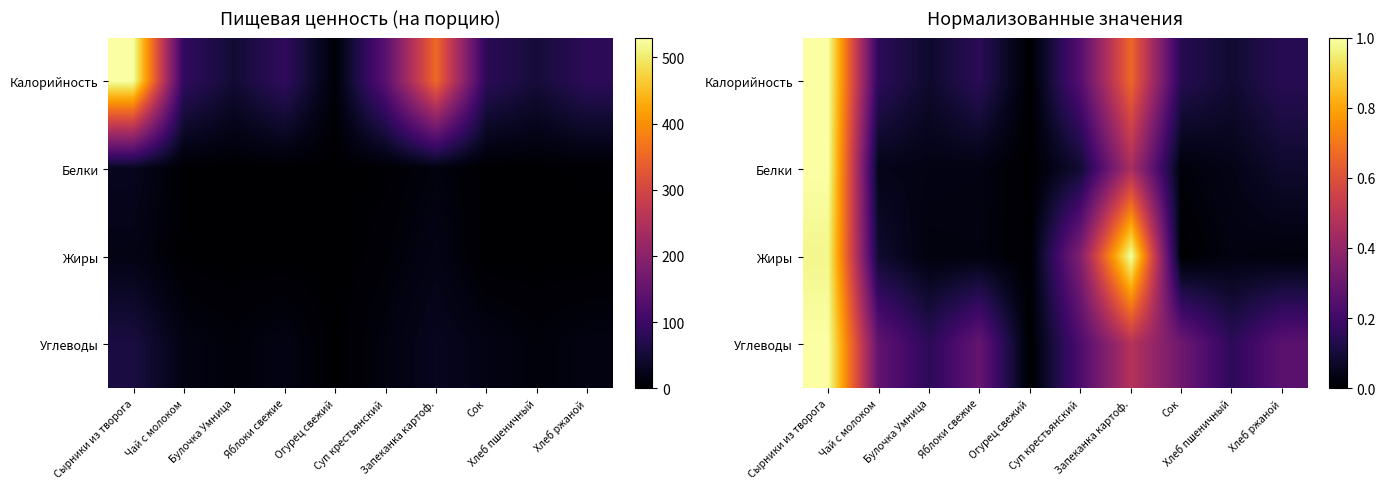

What is the total value across all series at Чай с молоком?

0.6